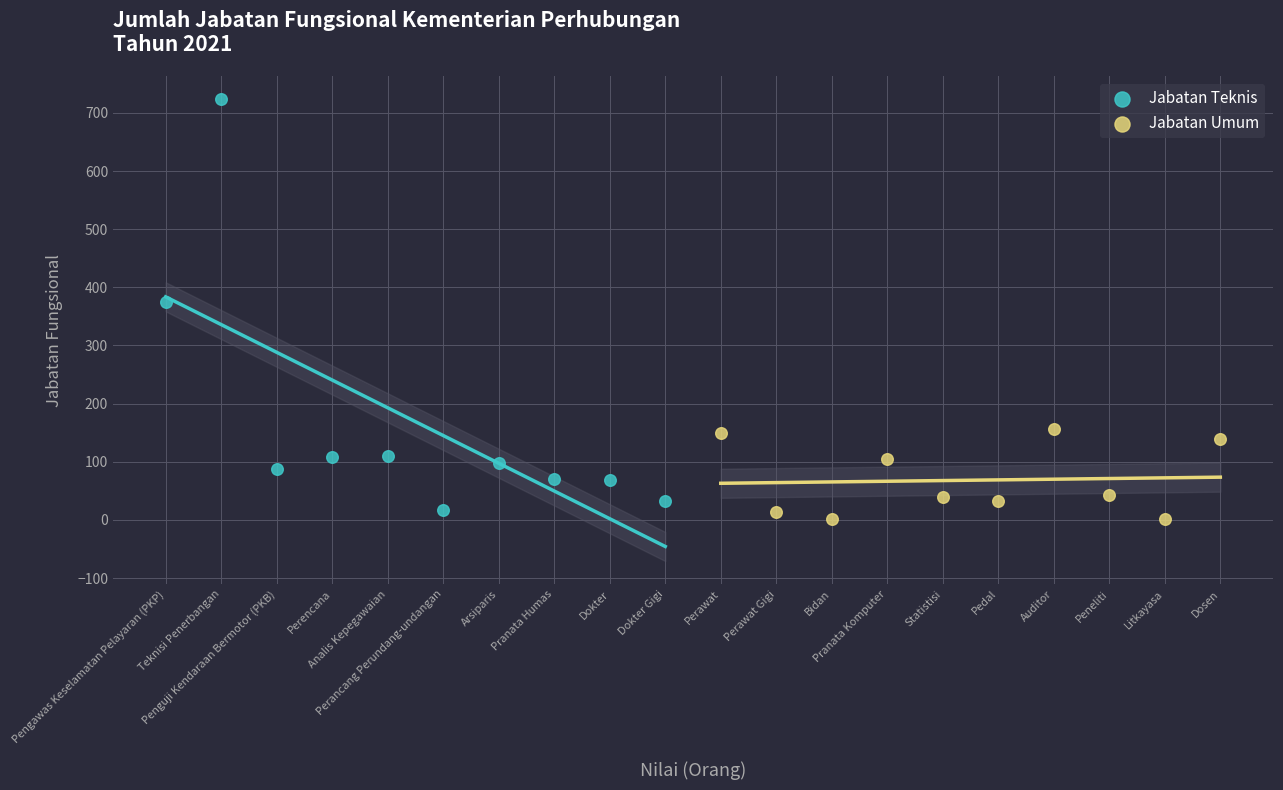

Which series contains the highest Y value?

Jabatan Teknis